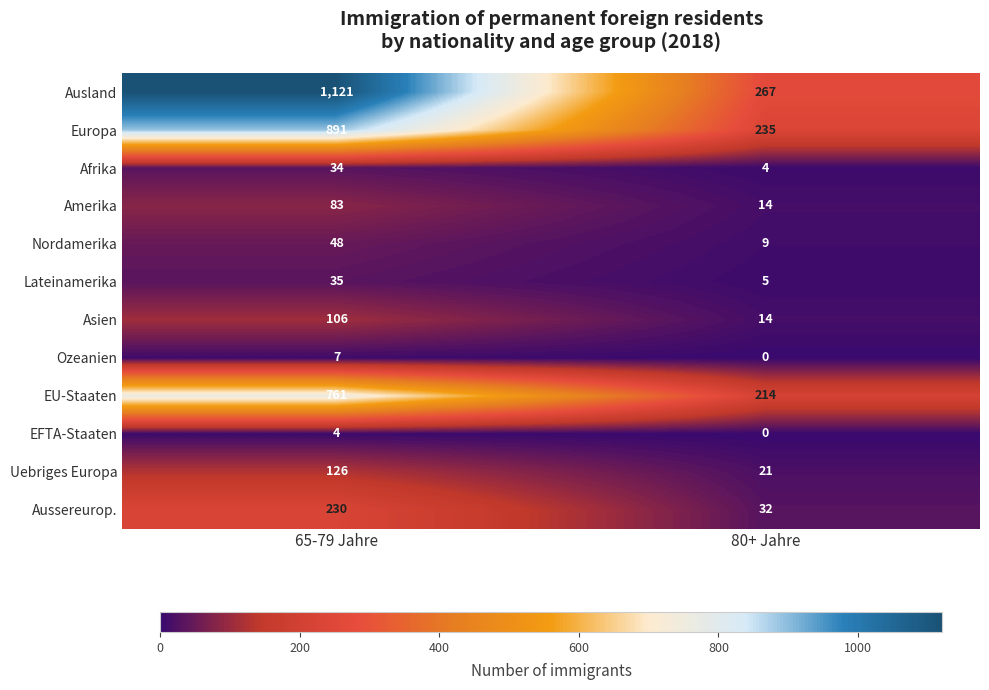

What is the difference between the maximum and minimum values in the Ozeanien series?

7